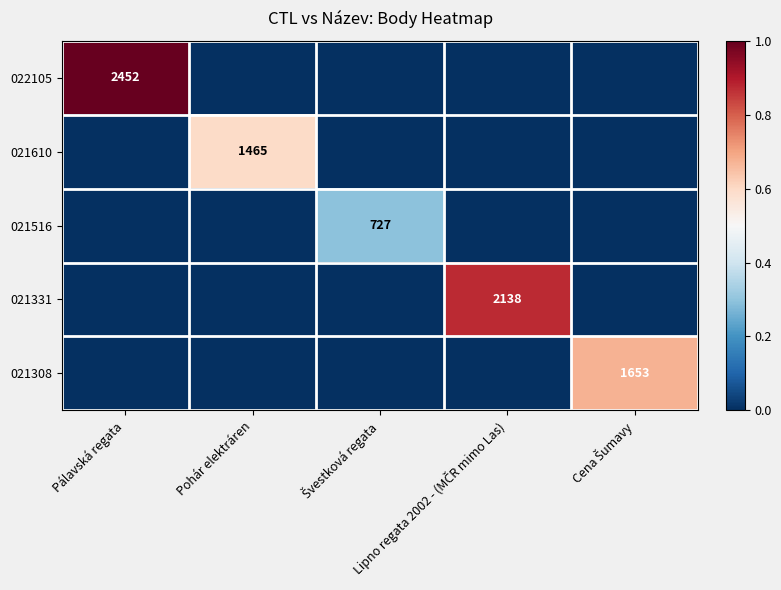

How many distinct data groups are displayed?

5